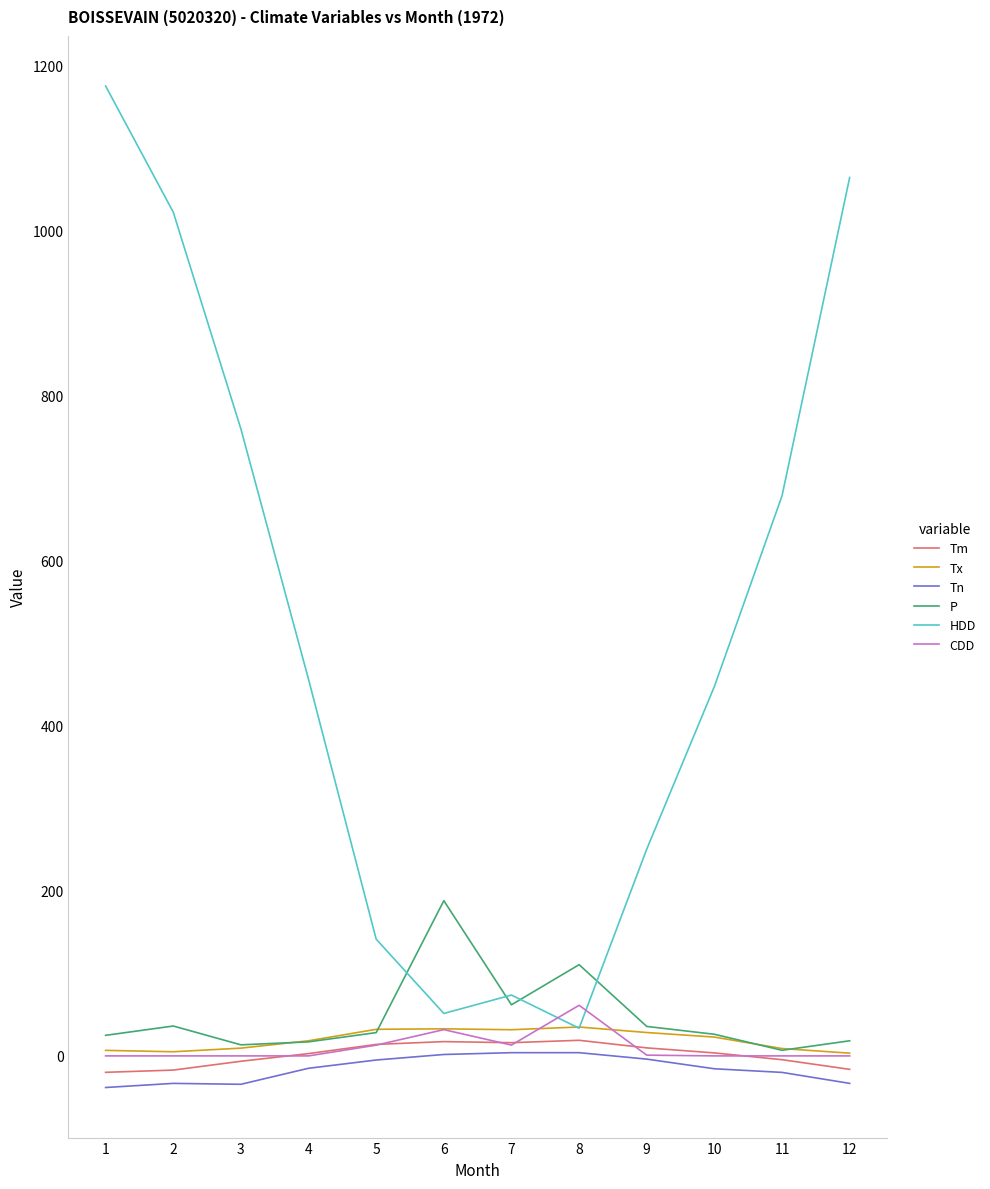

What is the minimum value shown in the chart?

-38.3